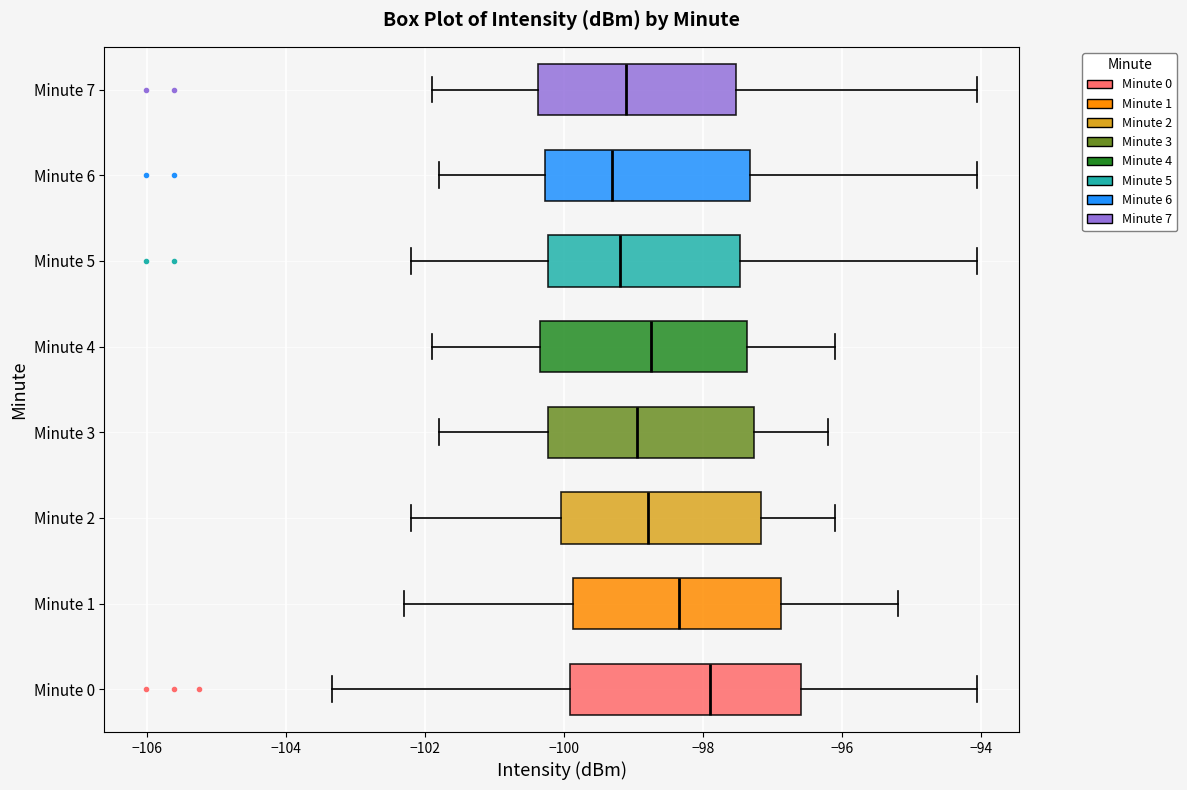

Comparing the boxes themselves (not the whiskers), which one is the widest?

Minute 0